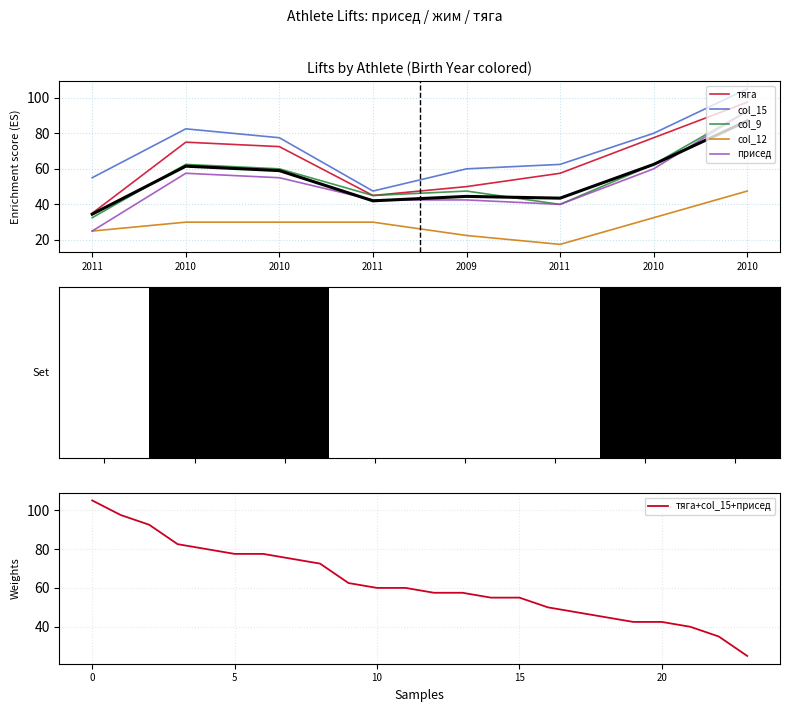

What is the minimum value for тяга+col_15+присед?

25.0